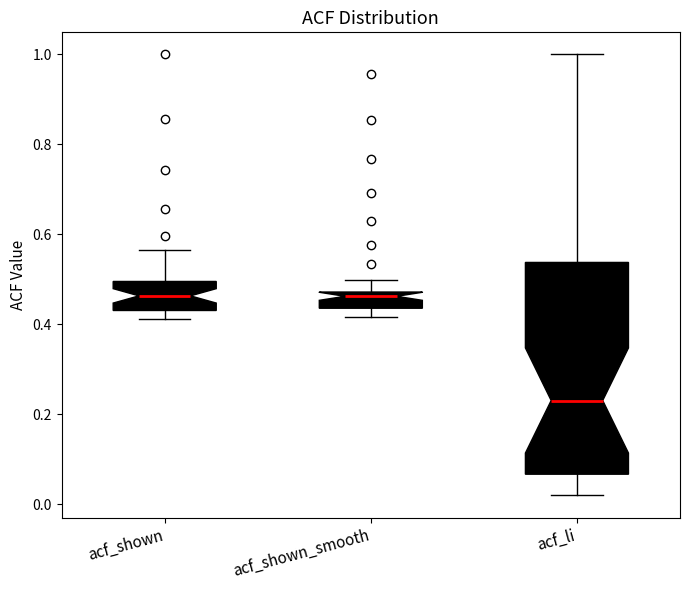

Where does the upper whisker of the box for acf_shown_smooth end on the y-axis? The values are not printed on the chart, so give them approximately, as read against the axis.

0.50